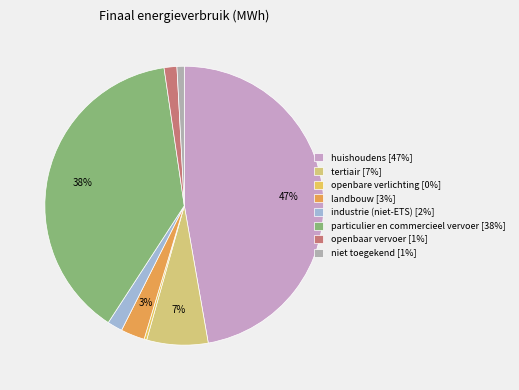

Is it true that openbare verlichting is 0% of the pie?

True